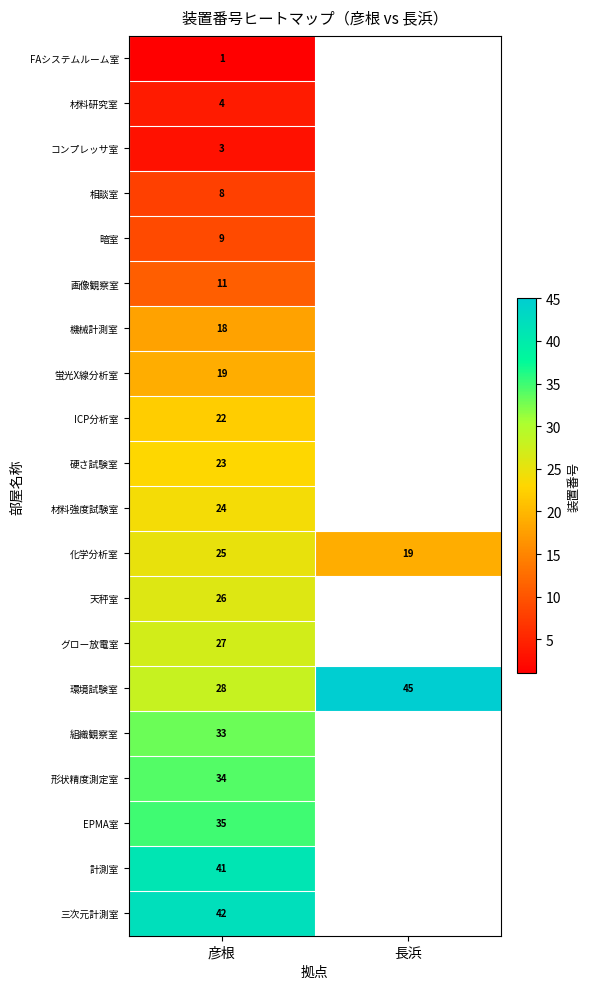

Which category has the highest value in the 環境試験室 series?

長浜